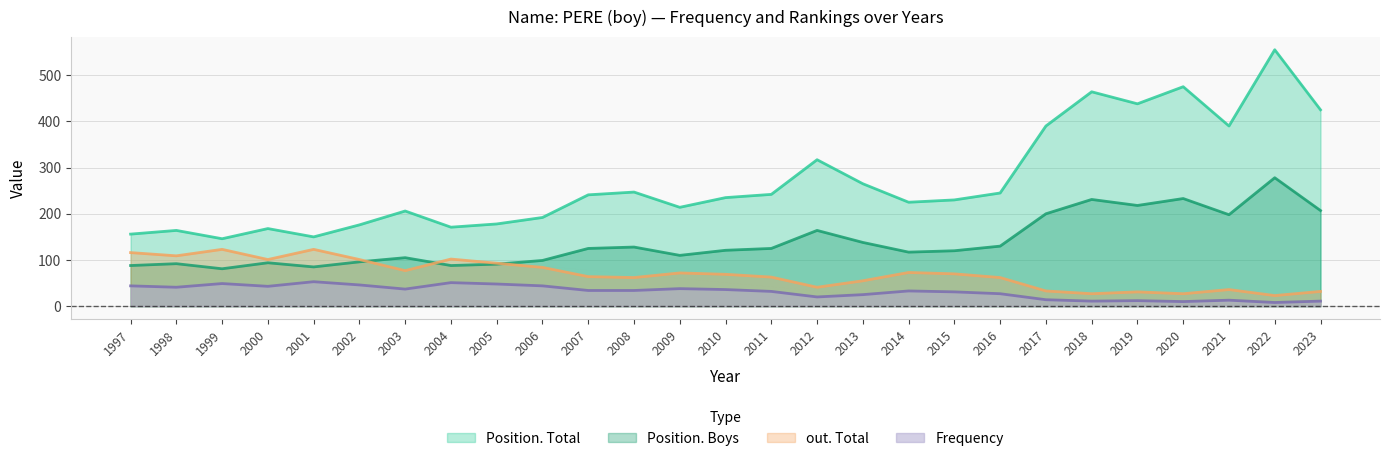

Reading left to right, list all the values displayed in this chart.

Frequency: 44	41	49	43	53	46	37	51	48	44	34	34	38	36	32	20	25	33	31	27	14	11	12	10	13	8	11
Position. Total: 156	164	146	168	150	176	206	171	178	192	241	247	214	235	242	317	265	225	230	245	390	464	438	475	390	555	425
Position. Boys: 88	92	81	94	85	96	105	88	91	99	125	128	110	121	125	164	138	117	120	130	200	231	218	233	198	278	207
out. Total: 116	109	123	101	123	101	77	102	93	84	64	62	72	69	63	41	55	73	70	62	33	27	31	27	36	23	32